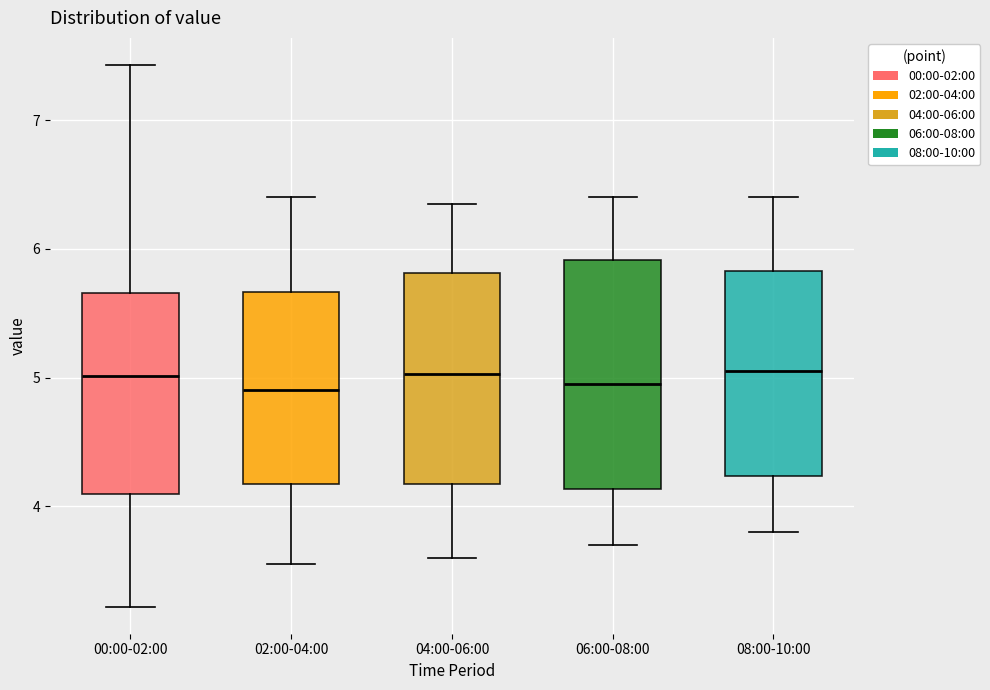

Comparing the boxes themselves (not the whiskers), which one is the tallest?

06:00-08:00